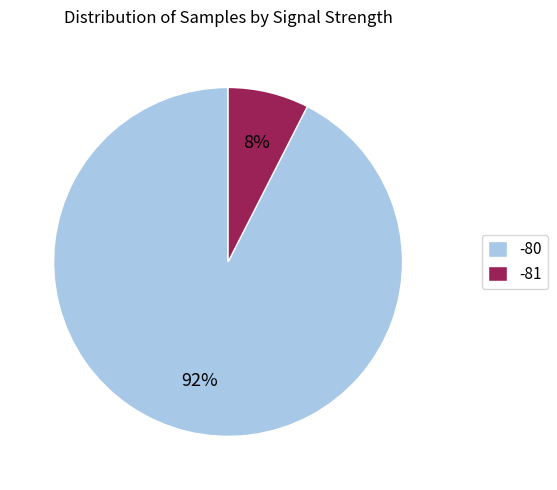

Is -80 the majority of the pie?

Yes